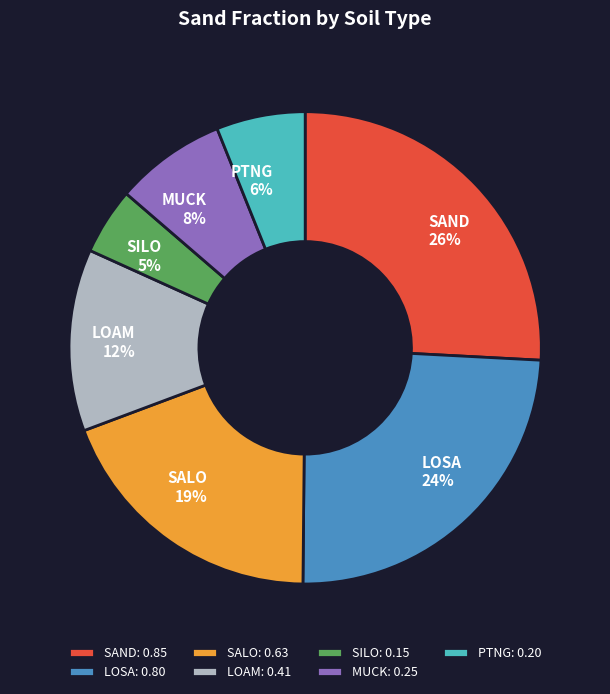

The SILO slice represents 10% of the pie. True or false?

False